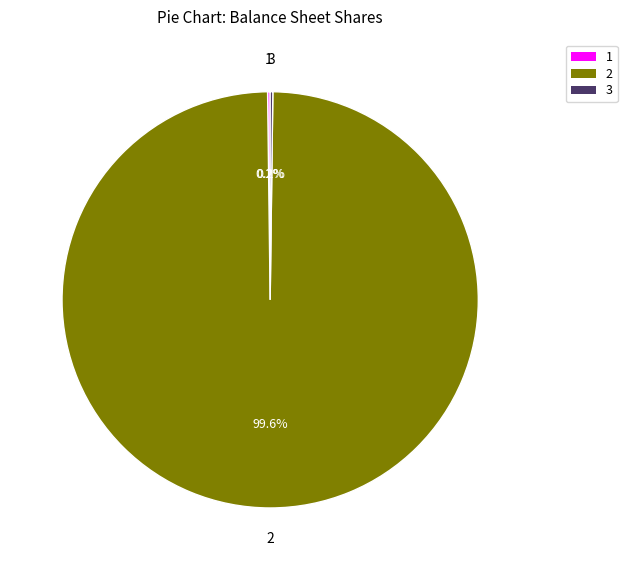

What is the majority slice?

2